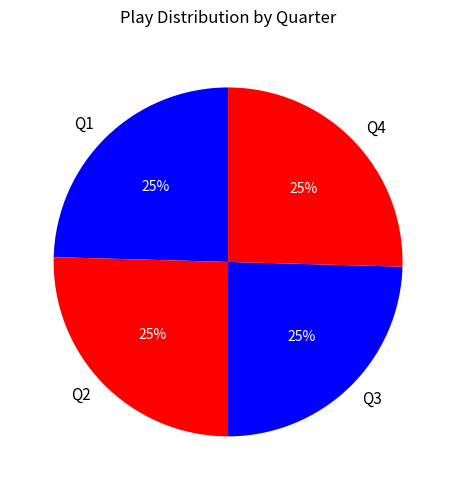

The Q1 slice represents 35% of the pie. True or false?

False